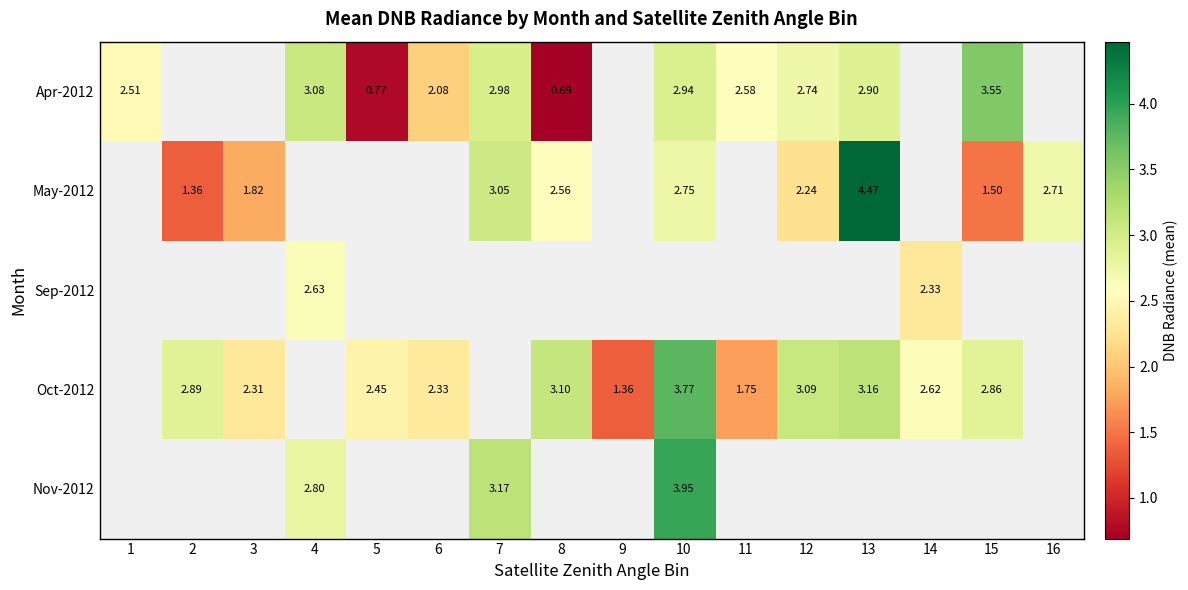

True or false: Apr-2012 has a value of 2.1 at 6.

True